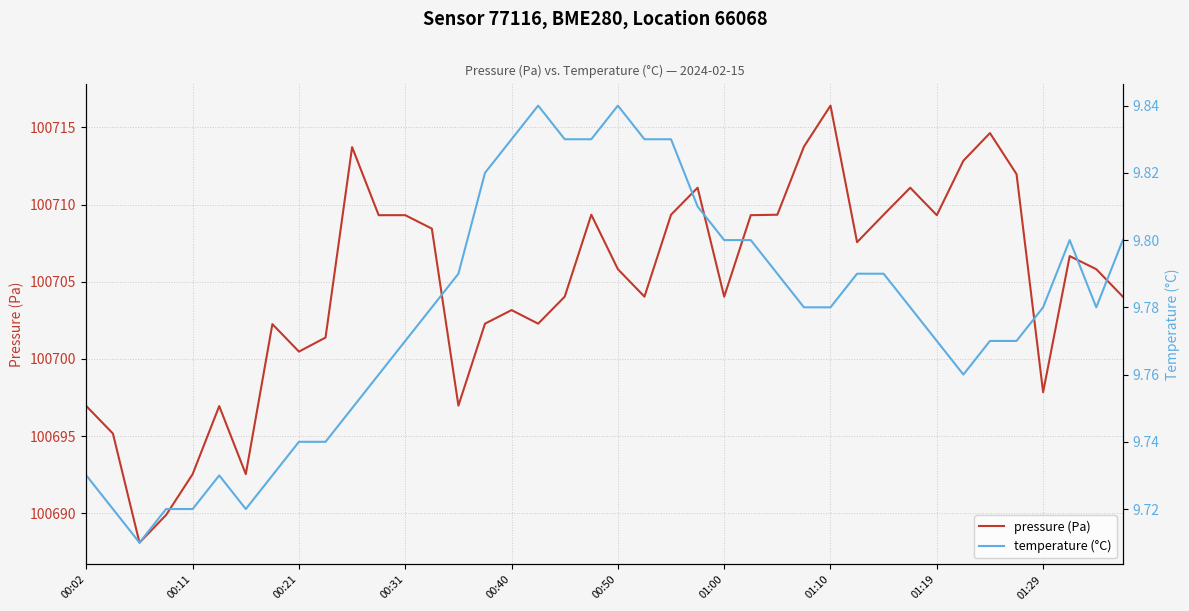

How many data points does each series have?

40